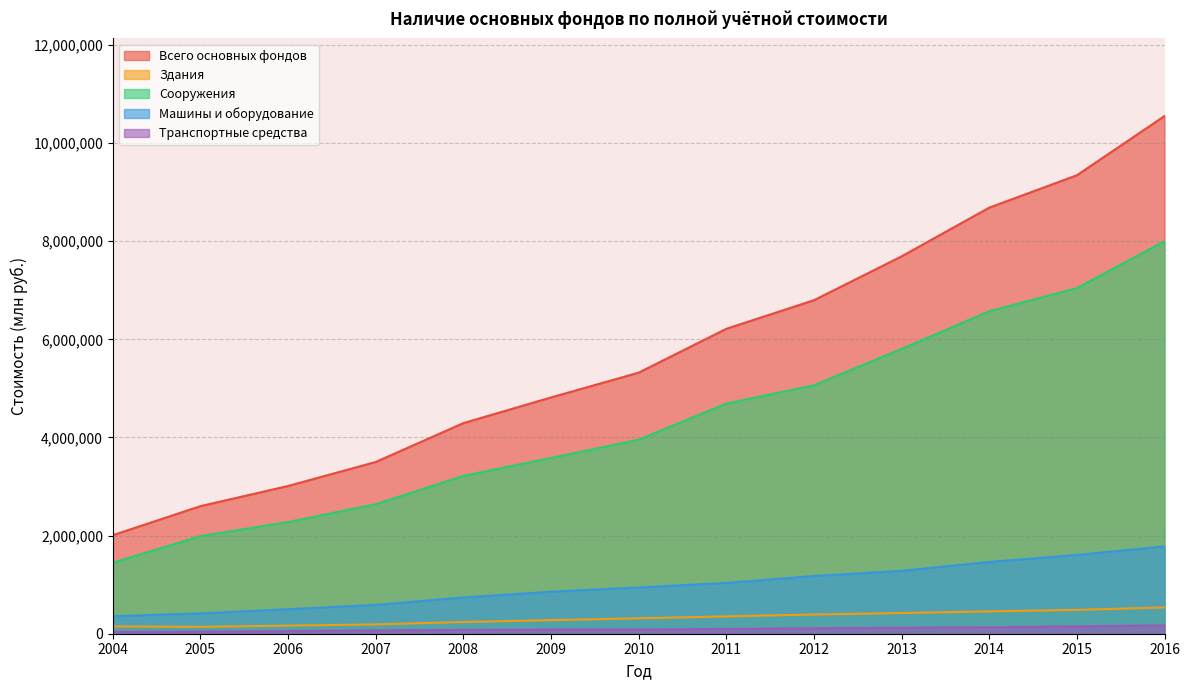

The value of Здания at 2015 is 485182. True or false?

True